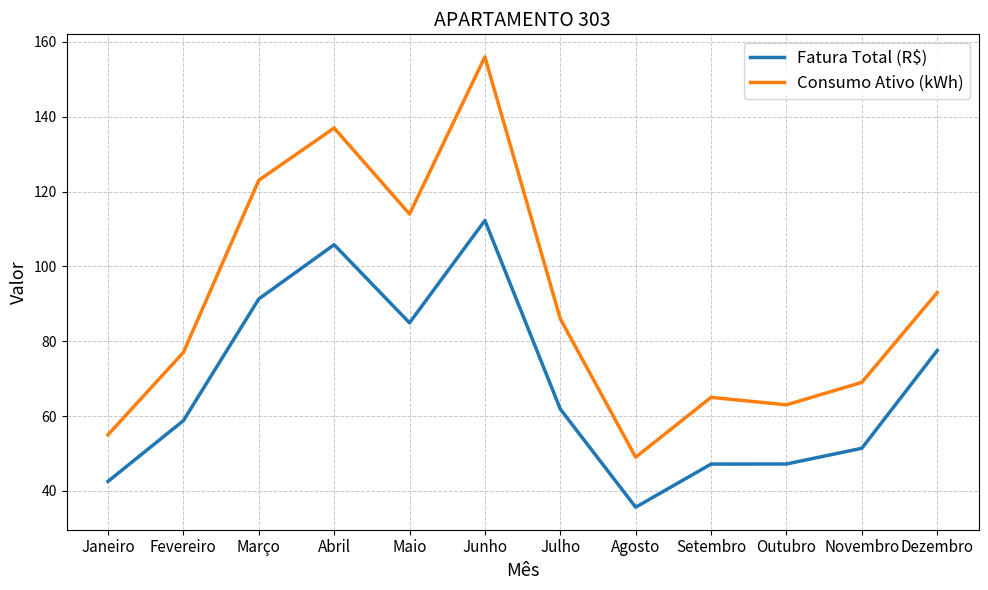

At how many categories does at least one series exceed 131?

2